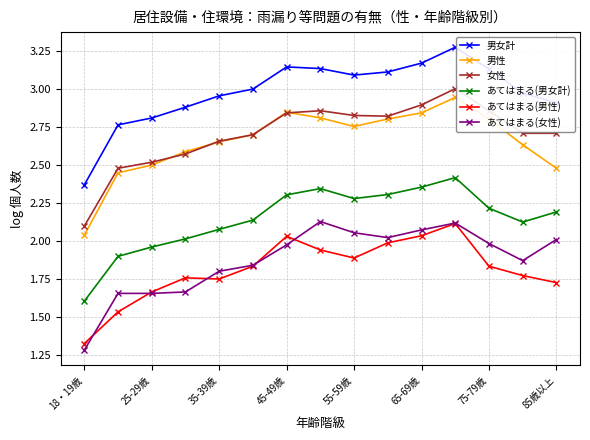

True or false: 男女計 and あてはまる(男性) cross at least once.

False